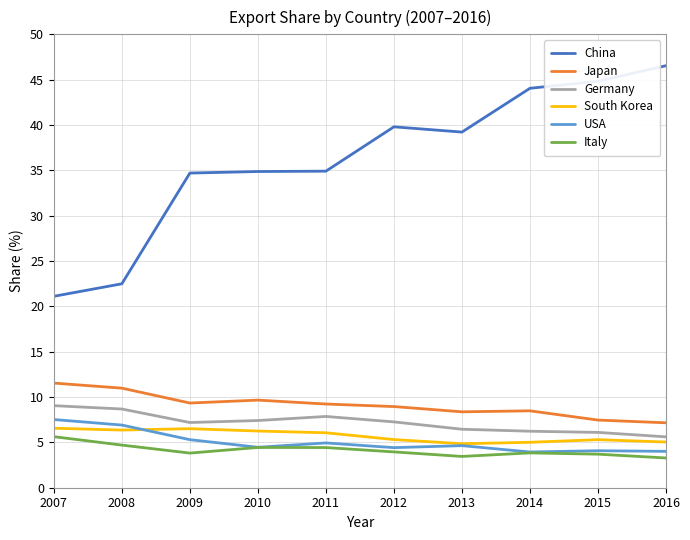

True or false: China and Japan cross at least once.

False